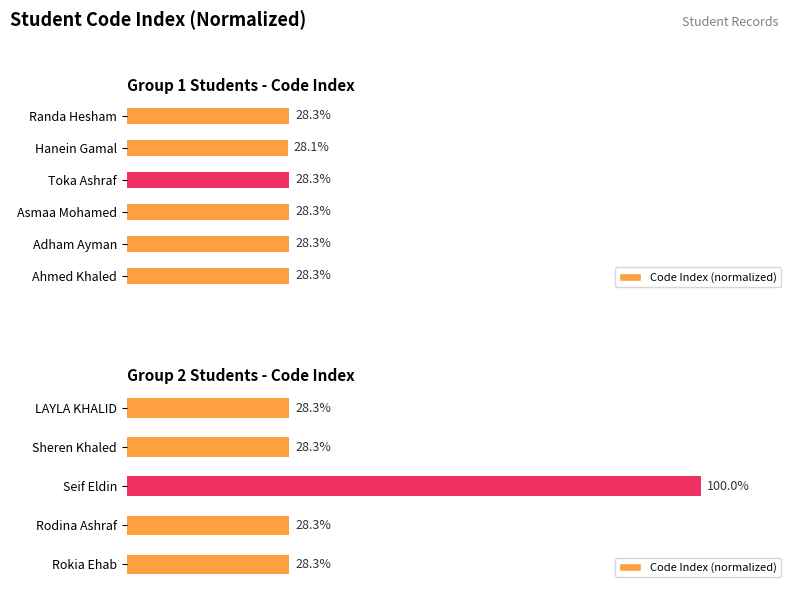

List the labels in order of value, largest first.

Seif Eldin, Sheren Khaled, Rokia Ehab, Rodina Ashraf, LAYLA KHALID